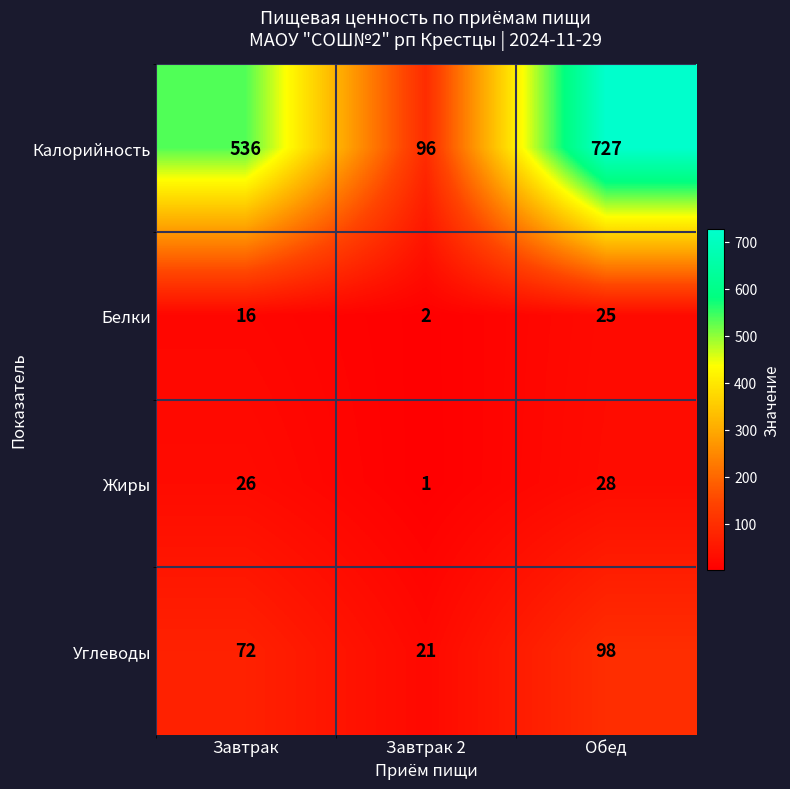

Reading right to left, list all the values displayed in this chart.

Калорийность: Обед=727	Завтрак 2=96	Завтрак=536
Белки: Обед=25	Завтрак 2=2	Завтрак=16
Жиры: Обед=28	Завтрак 2=1	Завтрак=26
Углеводы: Обед=98	Завтрак 2=21	Завтрак=72